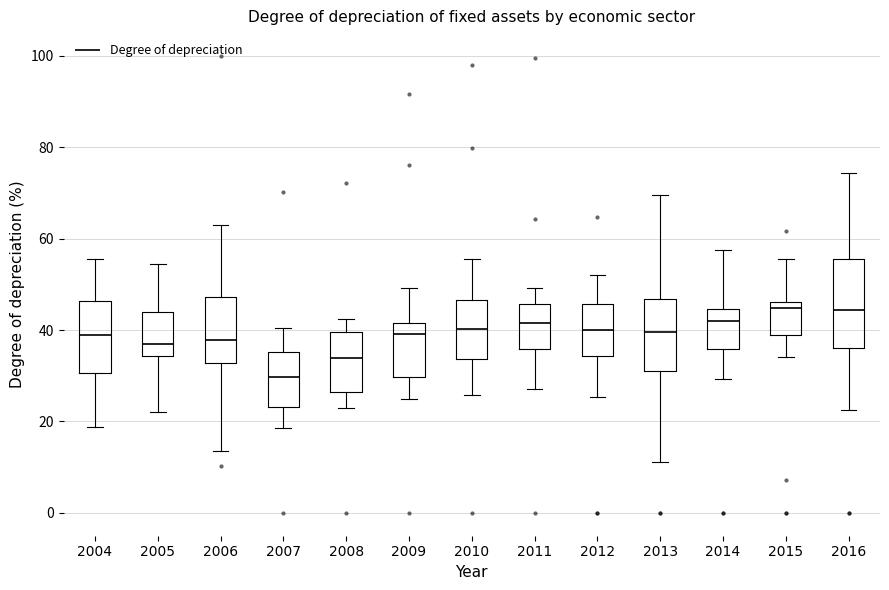

Comparing the boxes themselves (not the whiskers), which one is the tallest?

2016